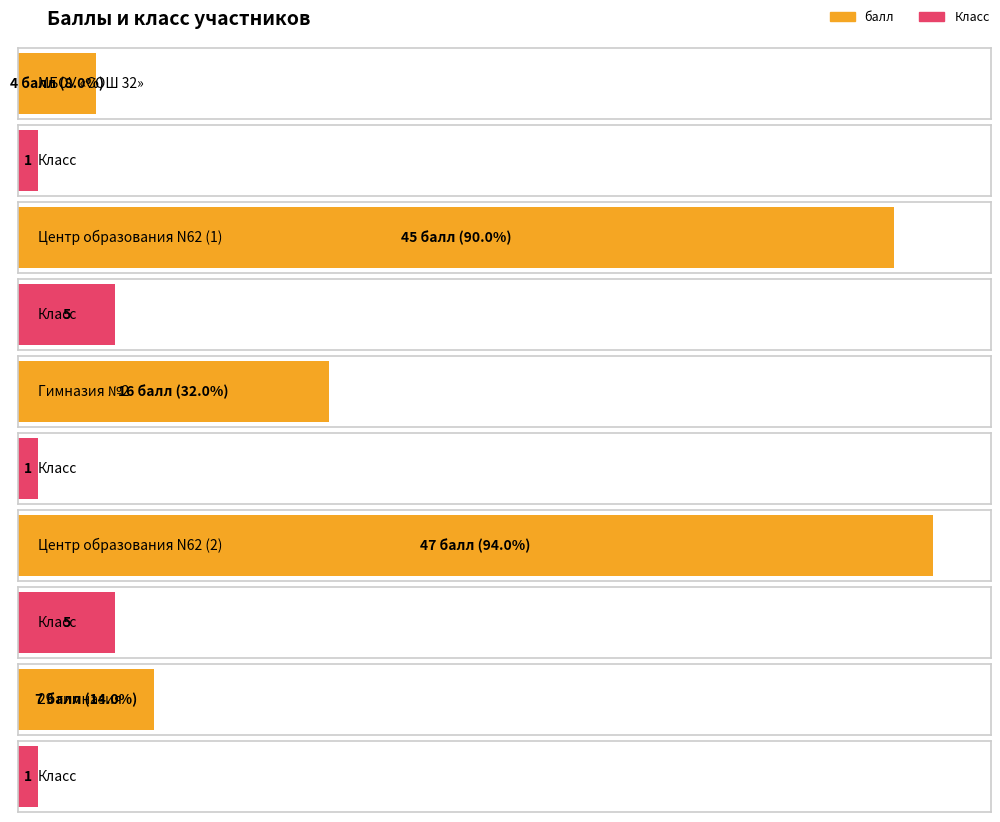

How many bars are there in total?

10